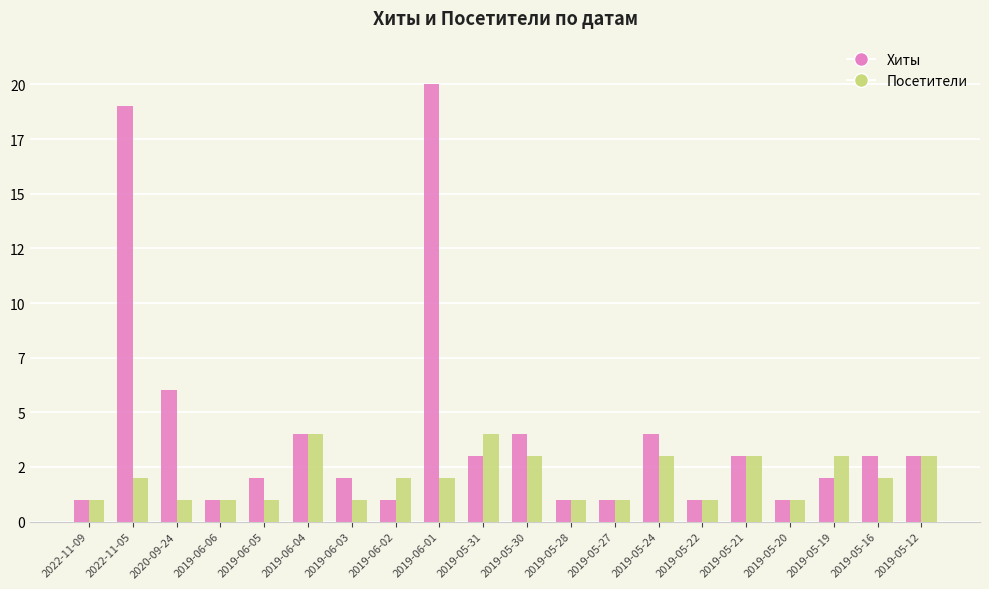

Which series has the largest total across all categories?

Хиты